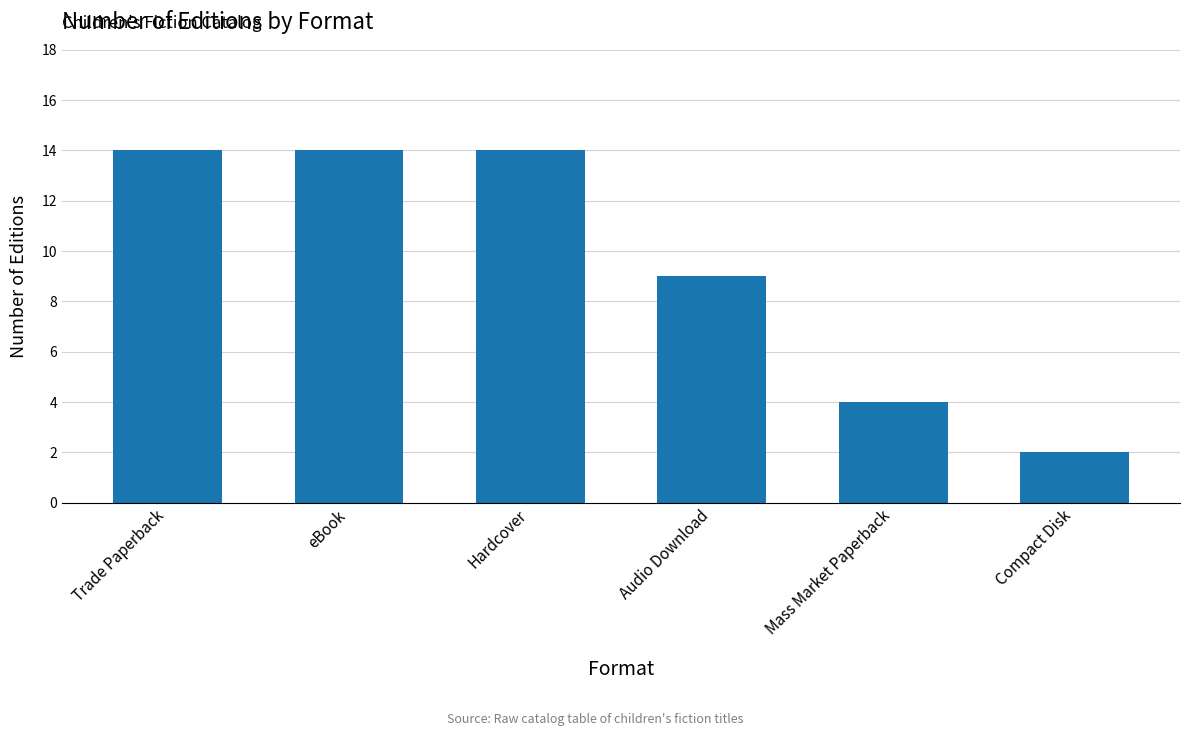

Count the values in the range 4 to 14.

5